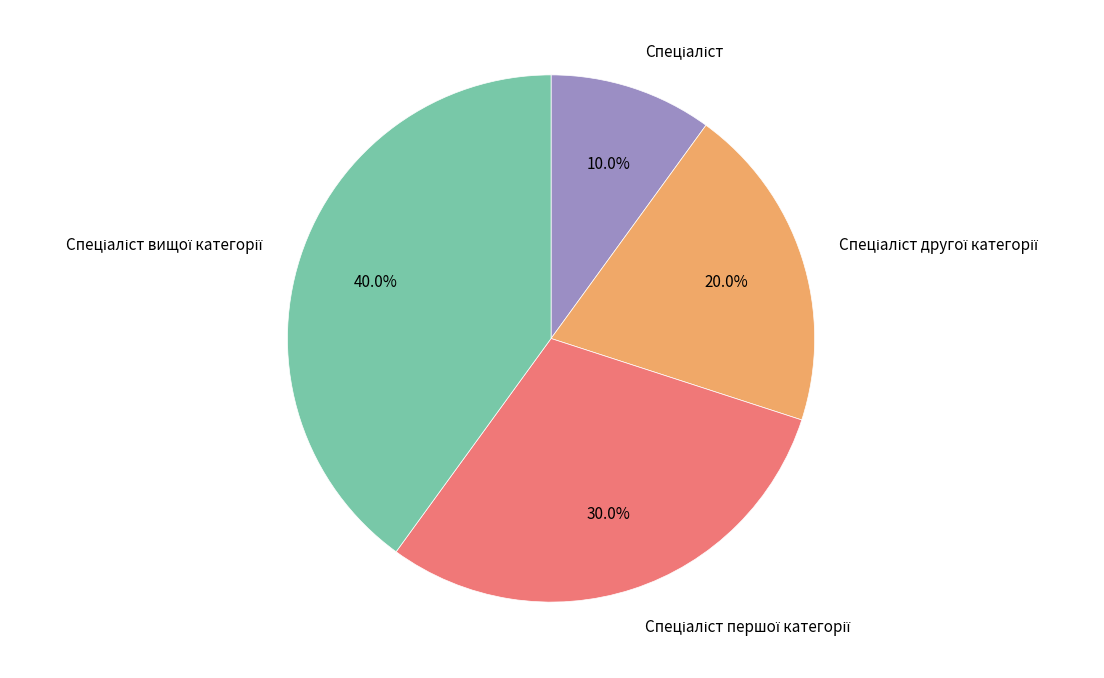

Is there any slice that represents more than half of the pie?

No